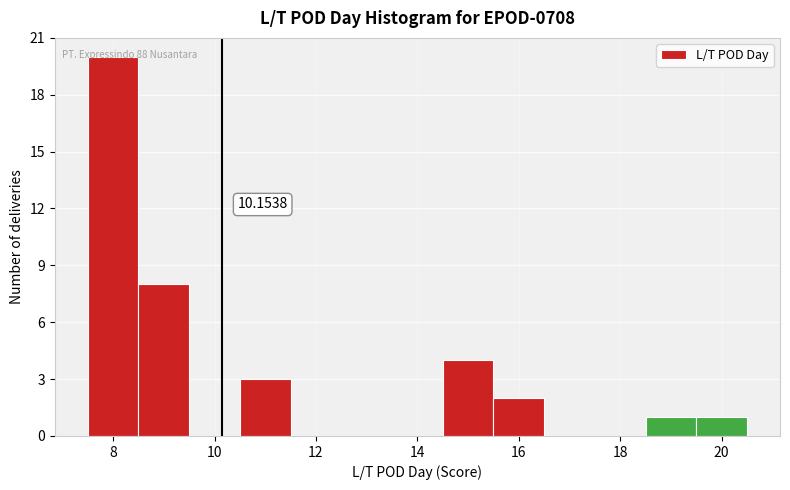

Which range on the x-axis has the tallest bar?

7.5 to 8.5